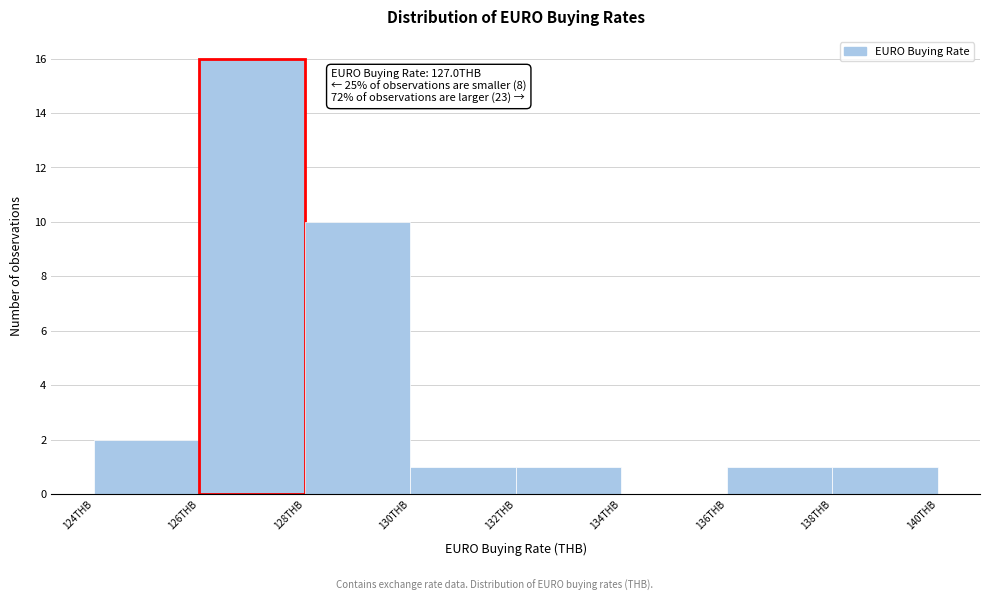

Which range on the x-axis has the tallest bar?

126 to 128